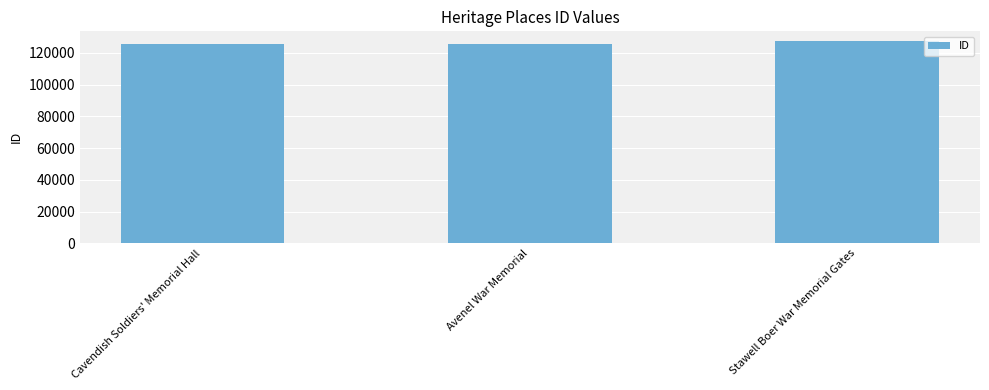

What is the difference between the maximum and second lowest values?

1444